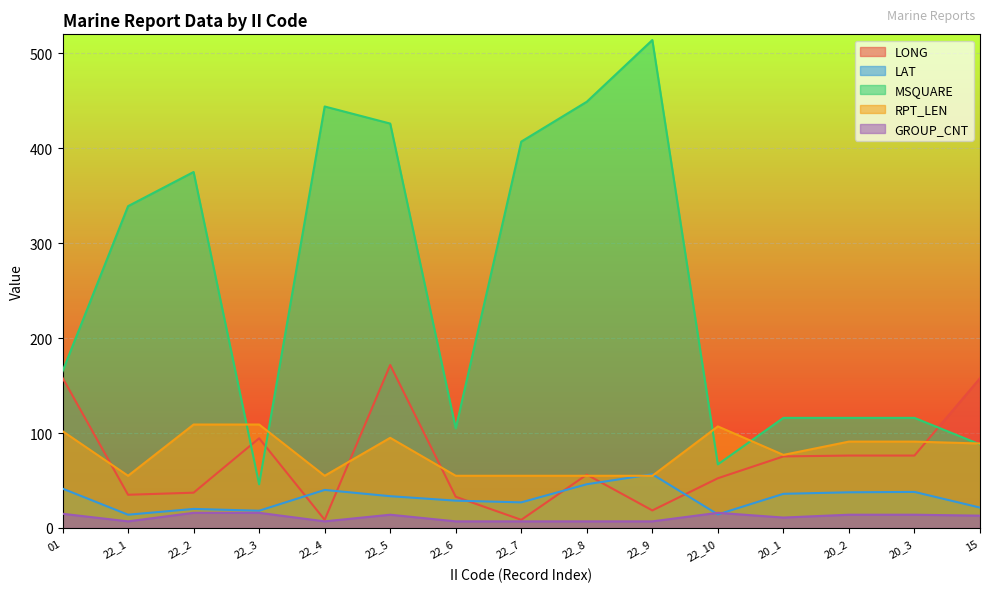

Which has a higher value, 20_3 or 20_1?

20_3